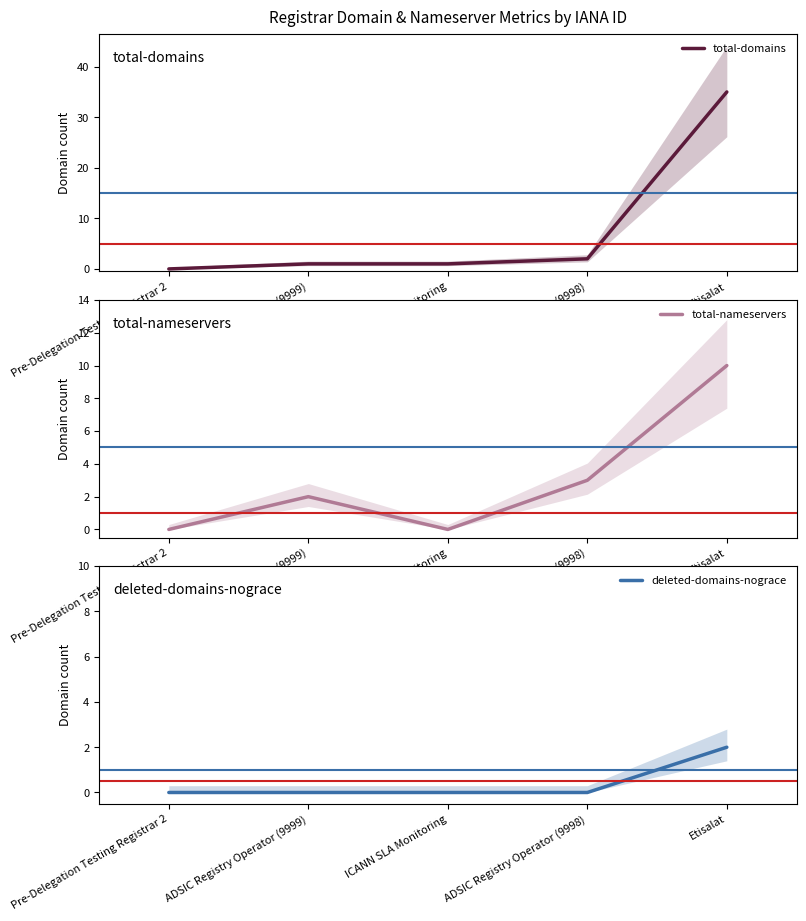

Which series has the largest total across all categories?

total-domains